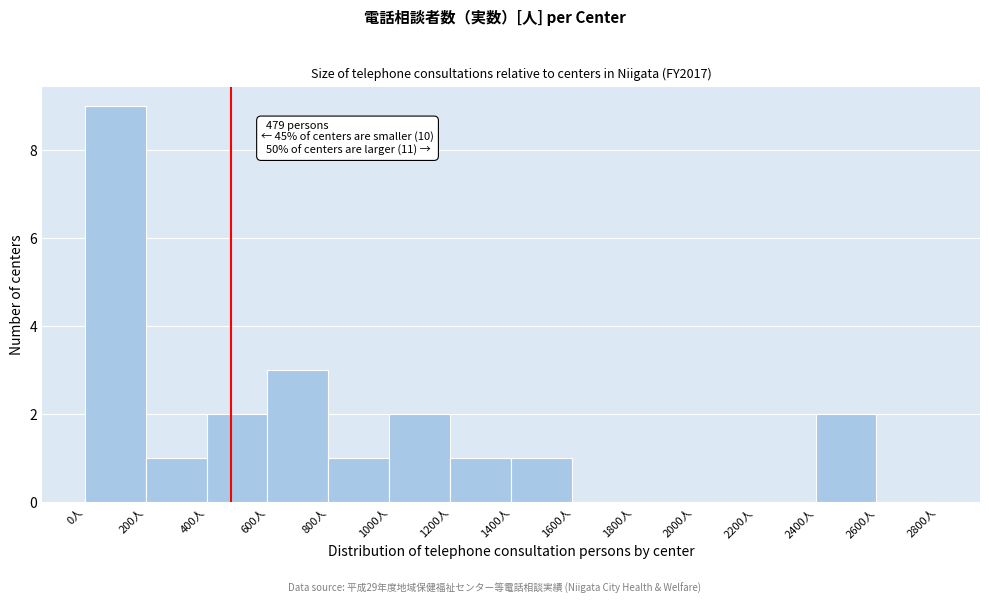

Over which range of the x-axis is the bar tallest?

0 to 200